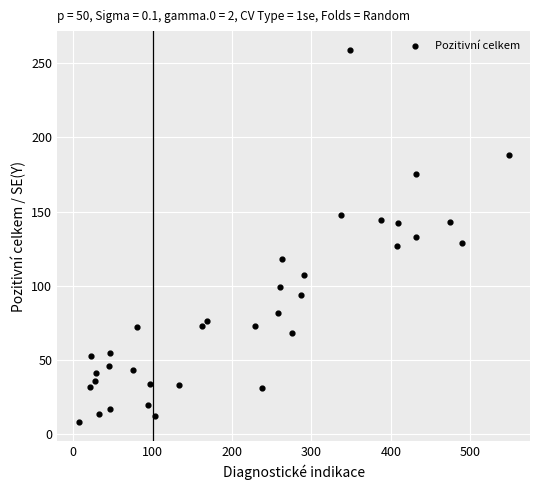

What is the range of Y values (max minus min)?

251